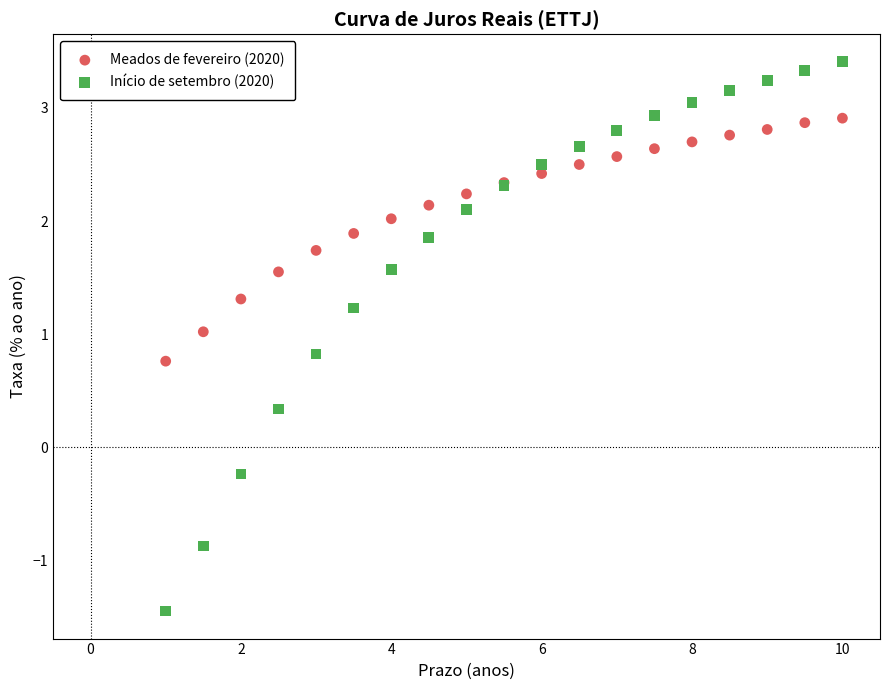

What is the X range (max minus min) for the scatter plot?

9.0